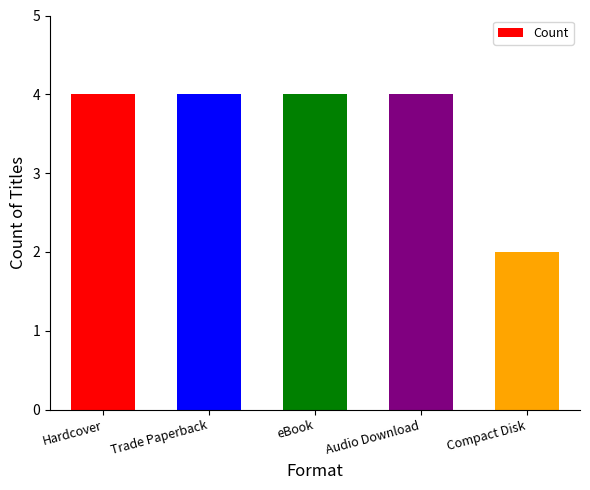

What is the smallest value displayed?

2